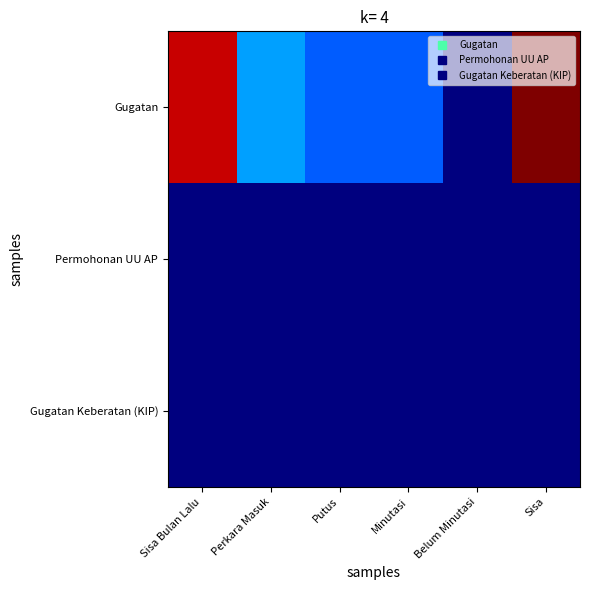

Reading right to left, extract all data points from this chart.

Gugatan: Sisa=46	Belum Minutasi=0	Minutasi=10	Putus=10	Perkara Masuk=13	Sisa Bulan Lalu=43
Permohonan UU AP: Sisa=0	Belum Minutasi=0	Minutasi=0	Putus=0	Perkara Masuk=0	Sisa Bulan Lalu=0
Gugatan Keberatan (KIP): Sisa=0	Belum Minutasi=0	Minutasi=0	Putus=0	Perkara Masuk=0	Sisa Bulan Lalu=0